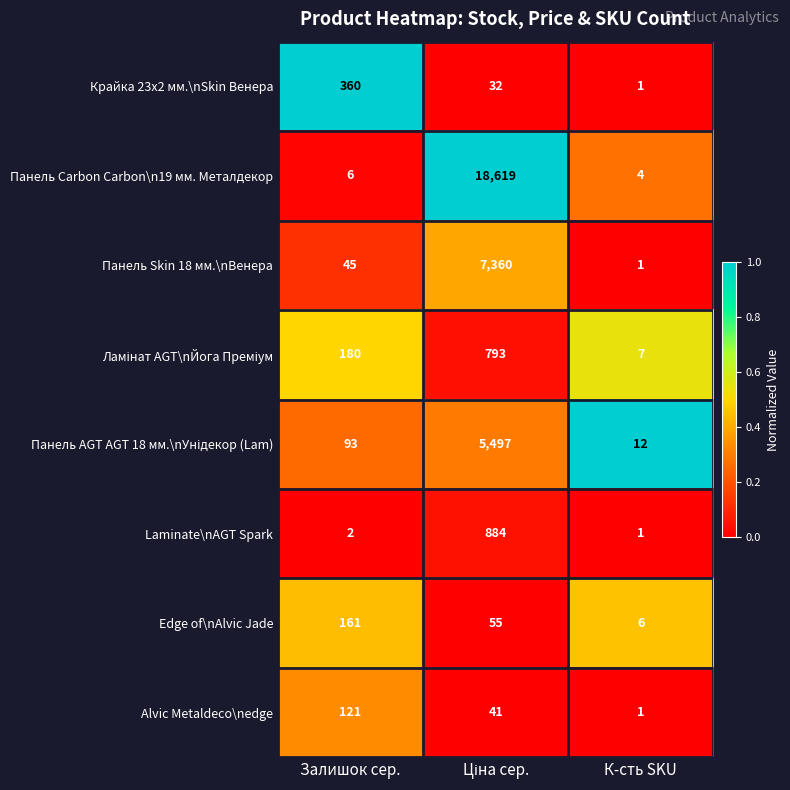

Between Залишок сер. and К-сть SKU, which series saw the biggest shift?

Крайка 23x2 мм.\nSkin Венера